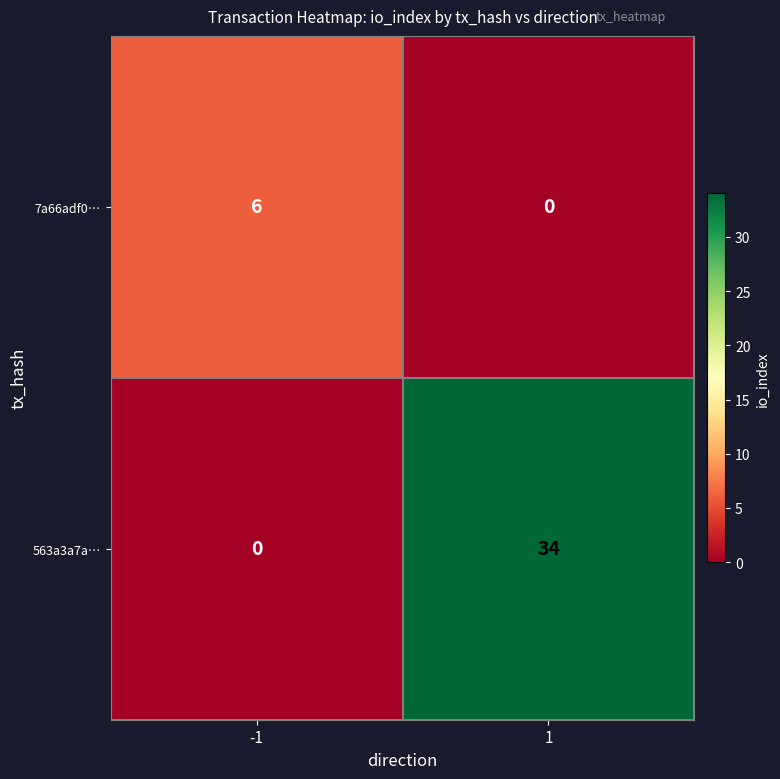

The 7a66adf0… series shows 6 at -1. True or false?

True